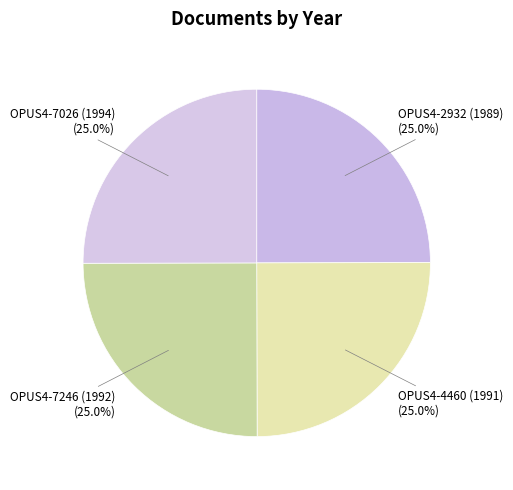

Does OPUS4-2932 (1989) represent more than half of the total?

No